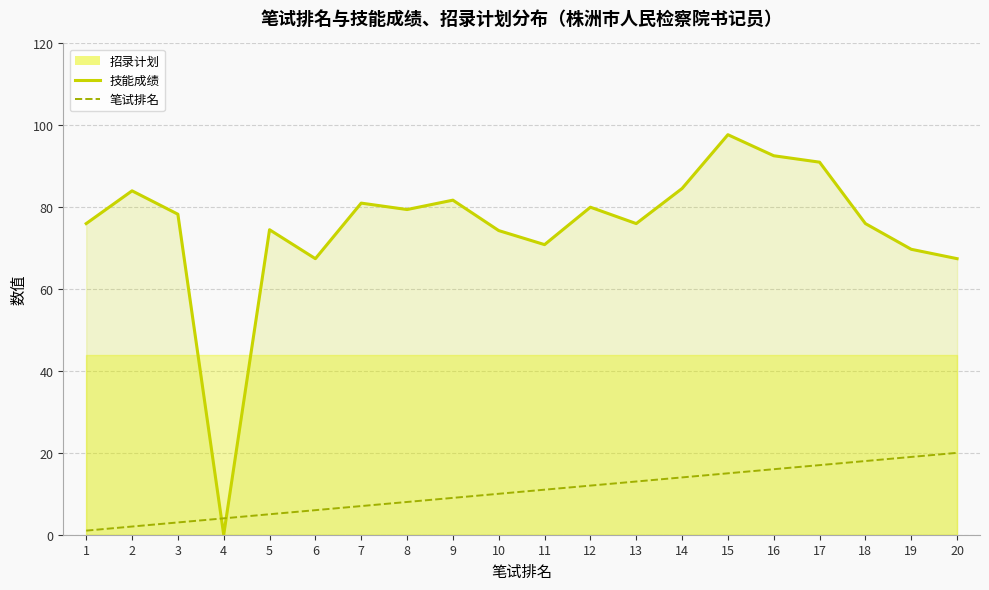

How many lines are shown in the chart?

2